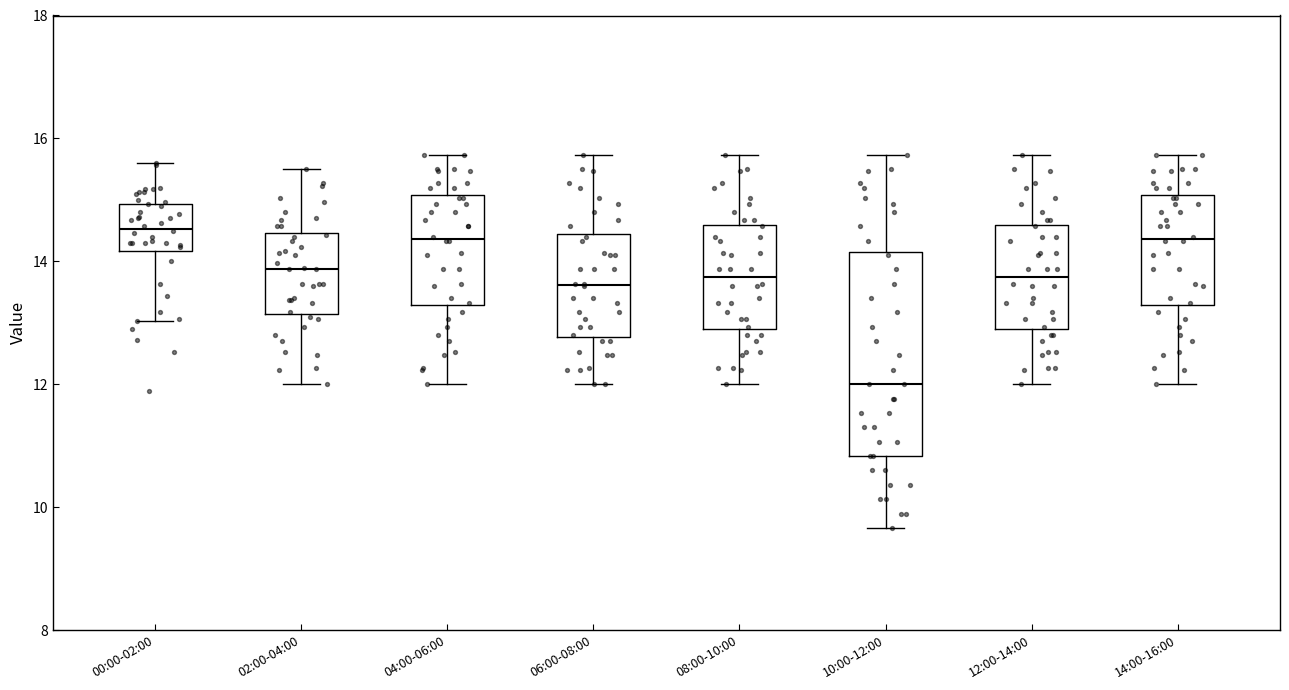

Which box is the tallest, from its lower edge to its upper edge?

10:00-12:00